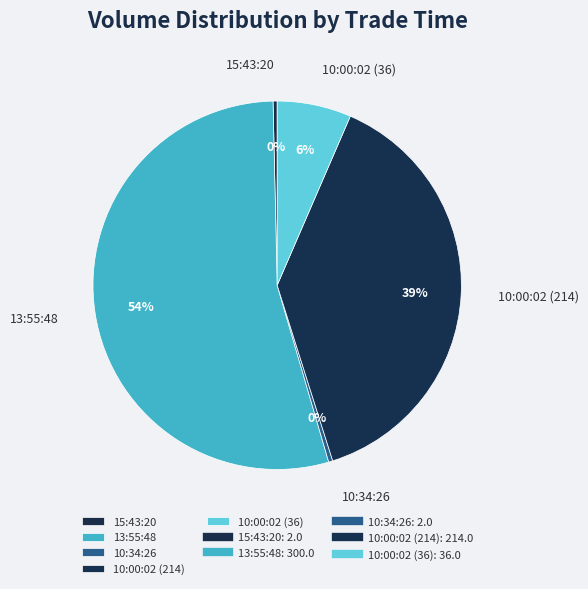

Does any single category account for the majority?

Yes